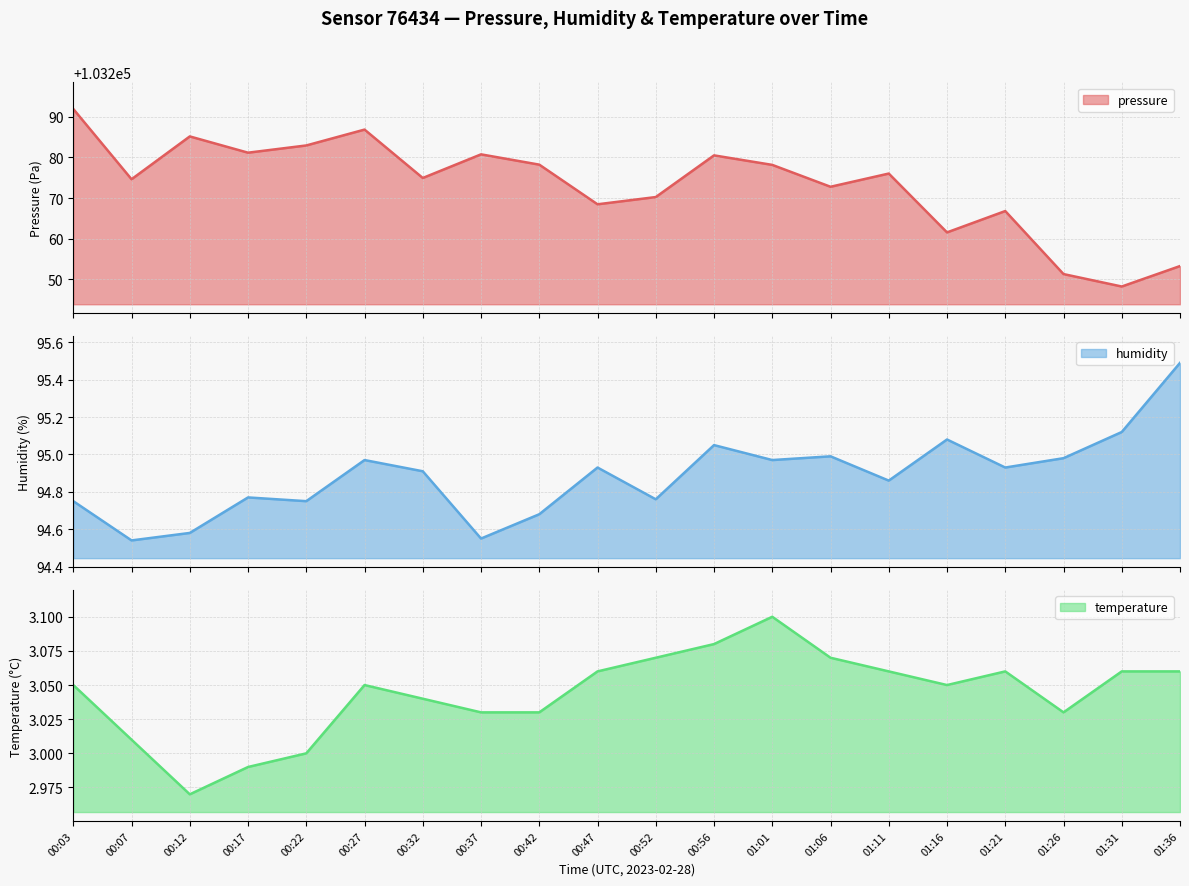

Where does the temperature series first go above 3?

00:03